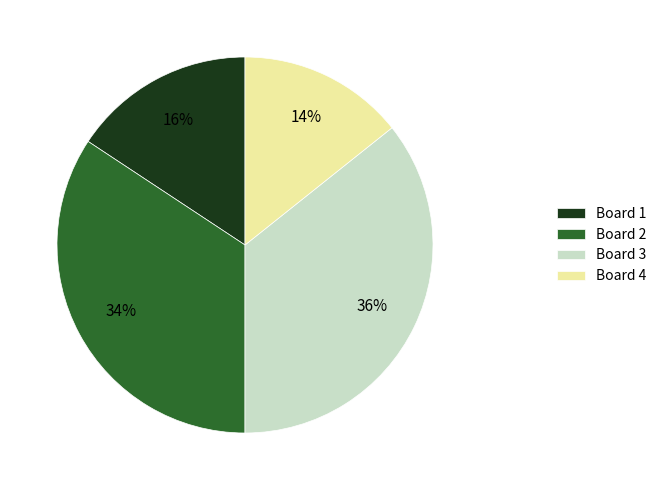

How many segments does this pie chart have?

4